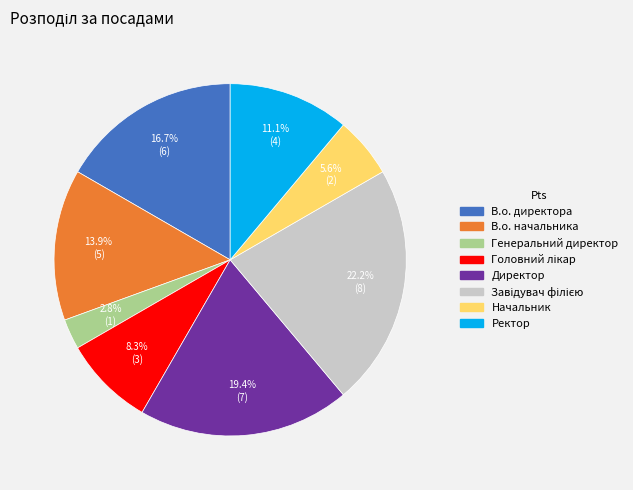

Does В.о. директора represent more than half of the total?

No